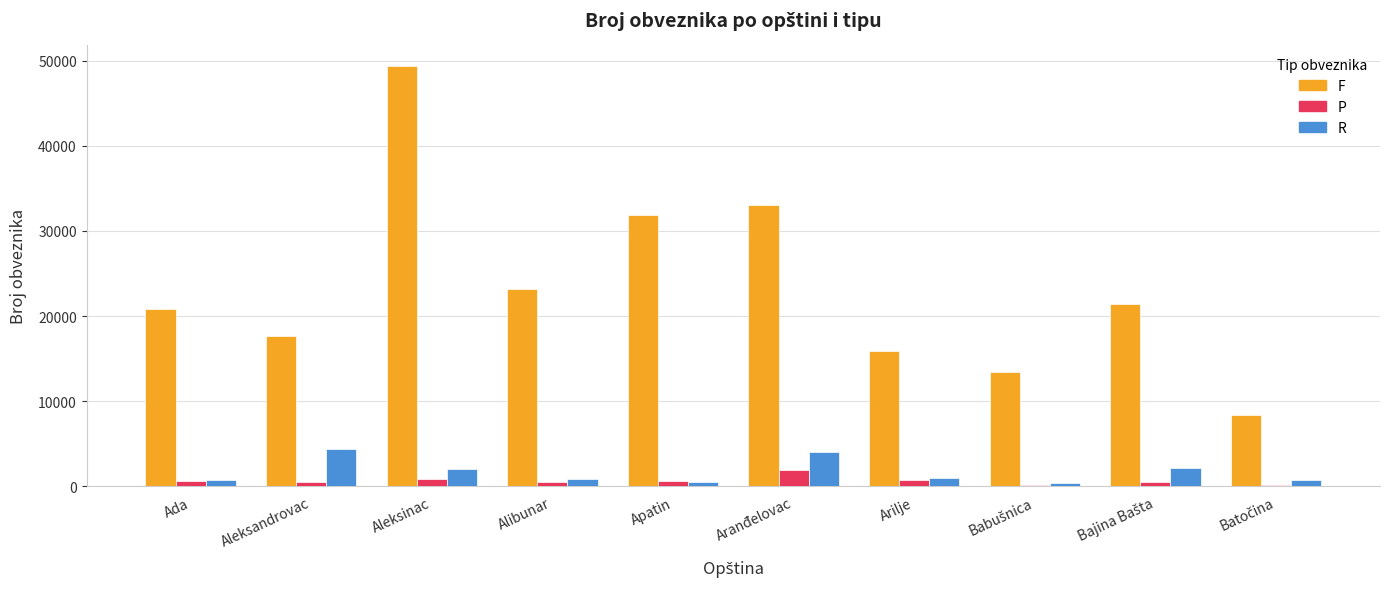

Rank the series by their maximum value, from lowest to highest.

P, R, F